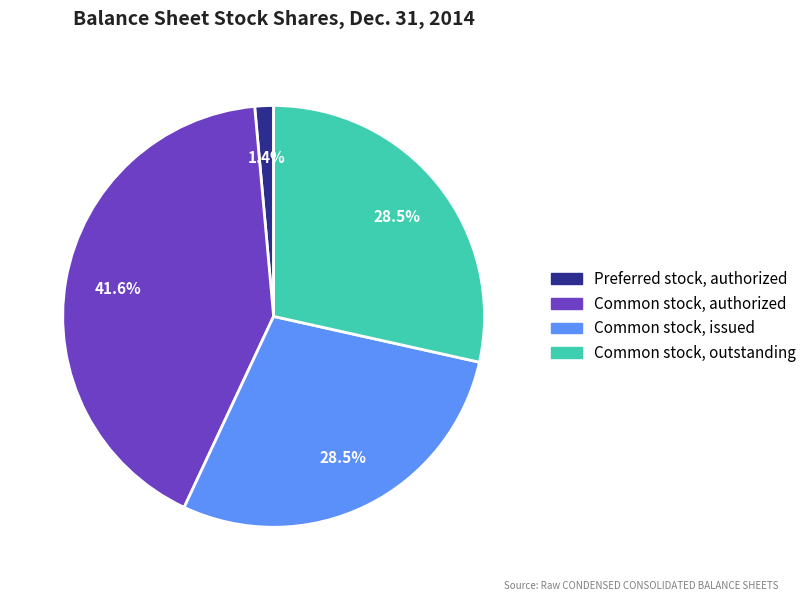

Combined, do Common stock, outstanding and Preferred stock, authorized account for over 50%?

No